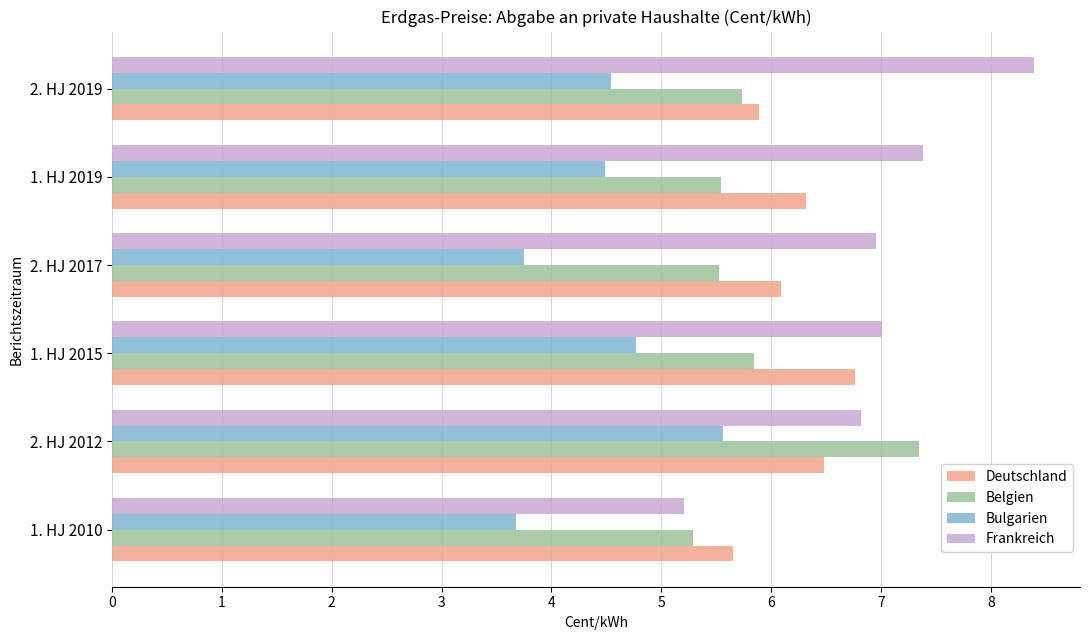

Is it true that Belgien equals 5.7 at 2. HJ 2019?

True